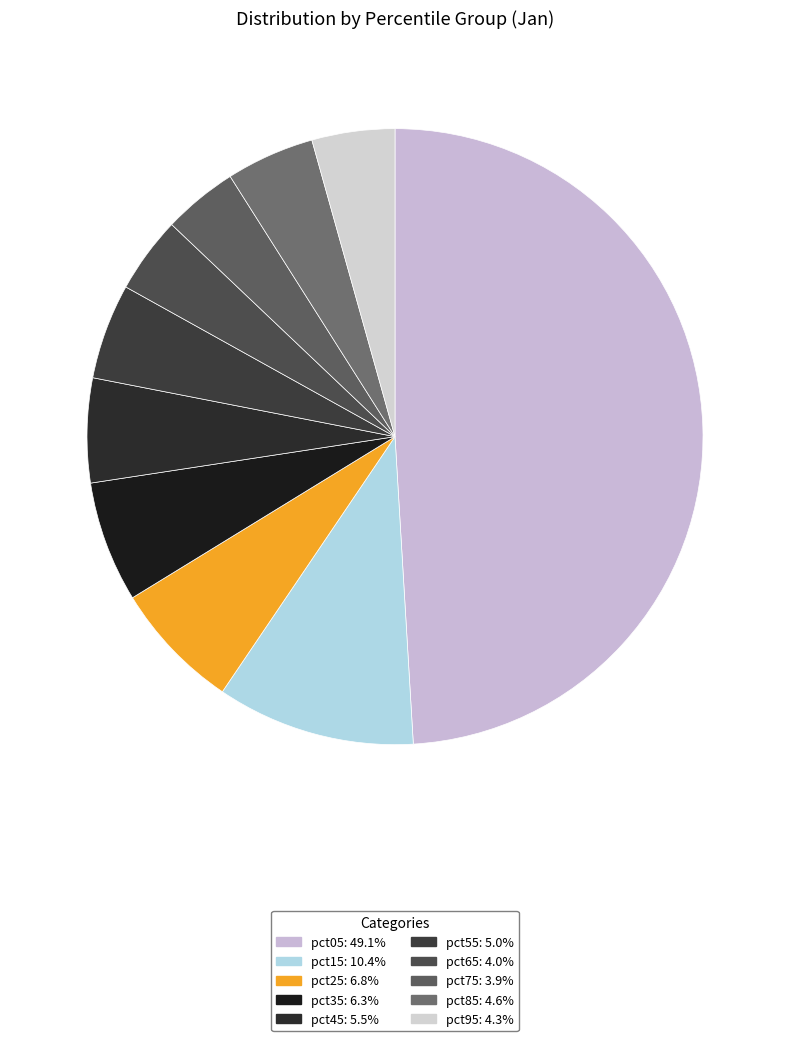

Count the number of slices in the pie.

10